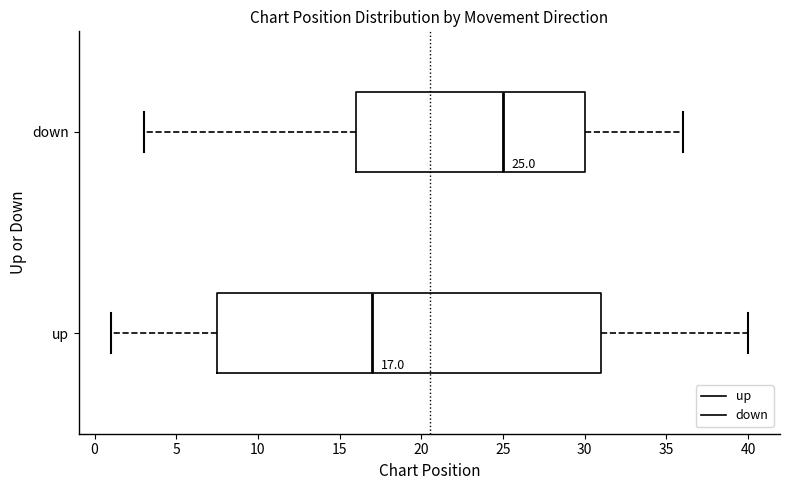

Which box is the widest, from its left edge to its right edge?

up